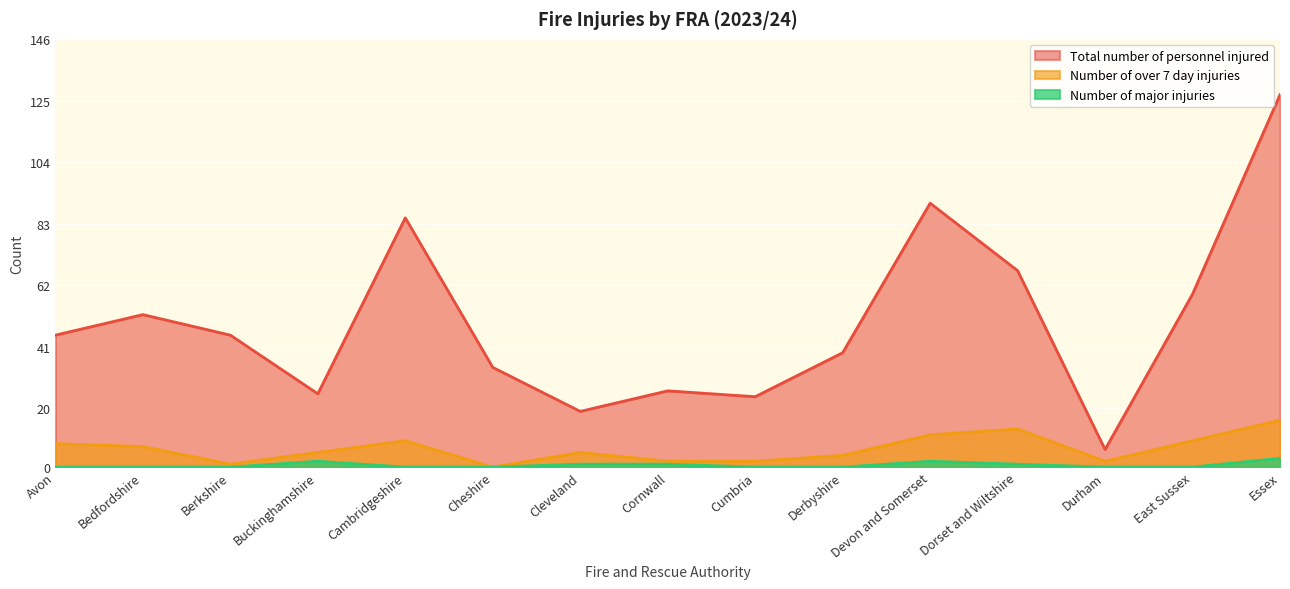

The value of Total number of personnel injured at Berkshire is 45. True or false?

True